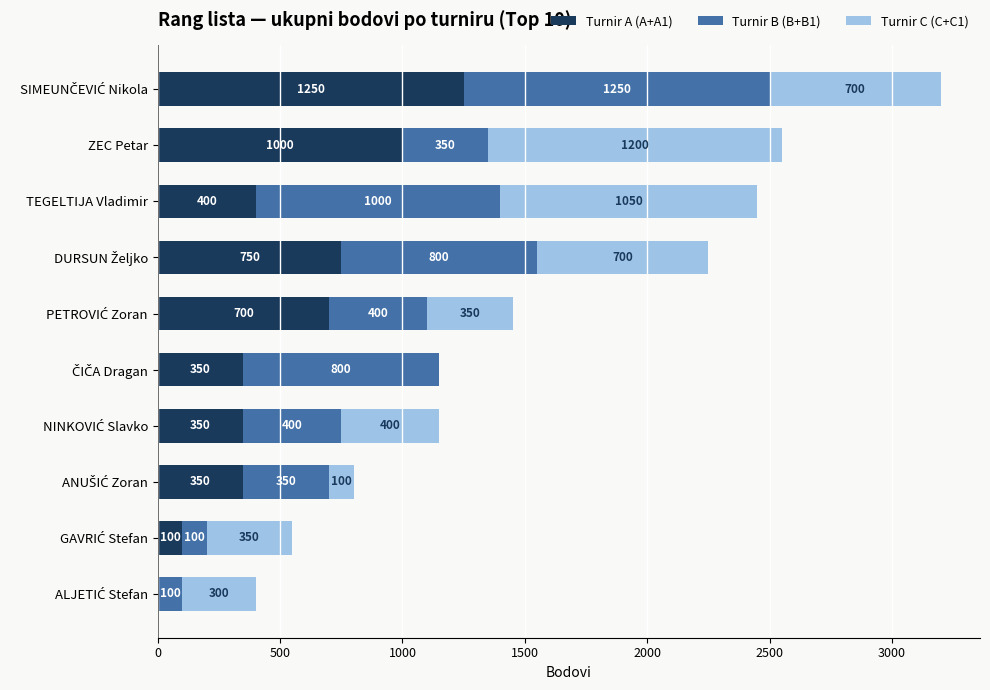

What are all the series names shown in the legend?

Turnir A (A+A1), Turnir B (B+B1), Turnir C (C+C1)